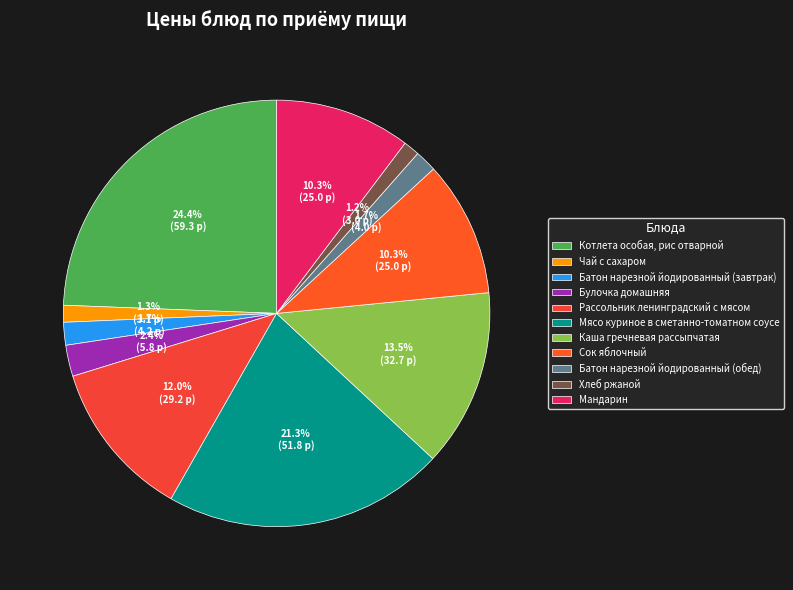

Combined, do Булочка домашняя and Каша гречневая рассыпчатая account for over 50%?

No